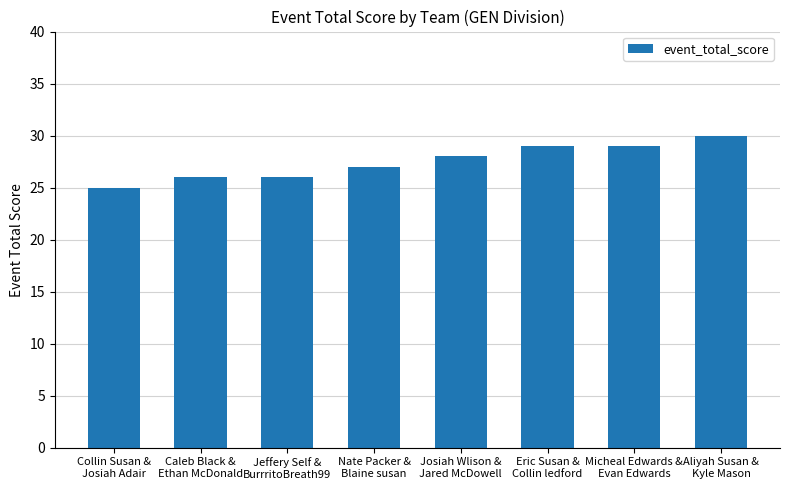

True or false: the data shows 29 at Micheal Edwards &
Evan Edwards.

True